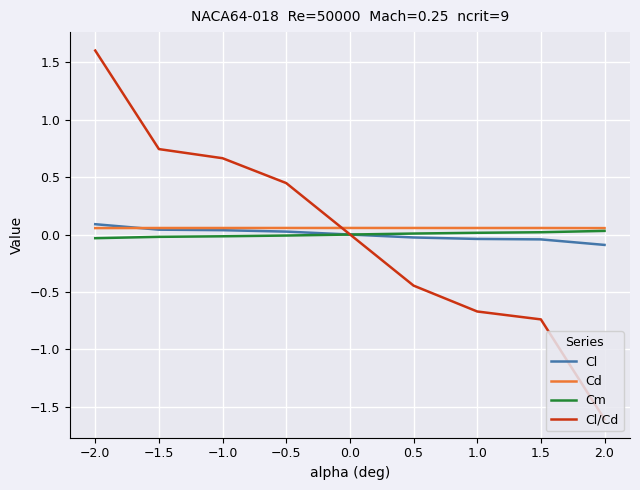

Which label corresponds to the smallest value in the chart?

2.0